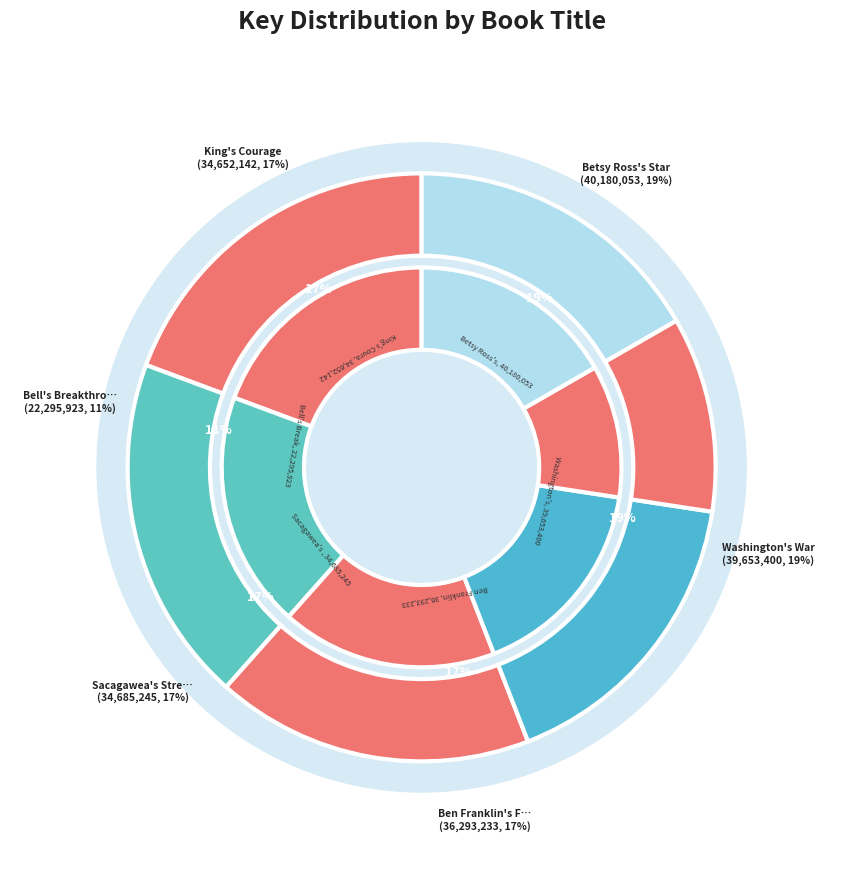

Which slice is the smallest?

Bell's Breakthrough